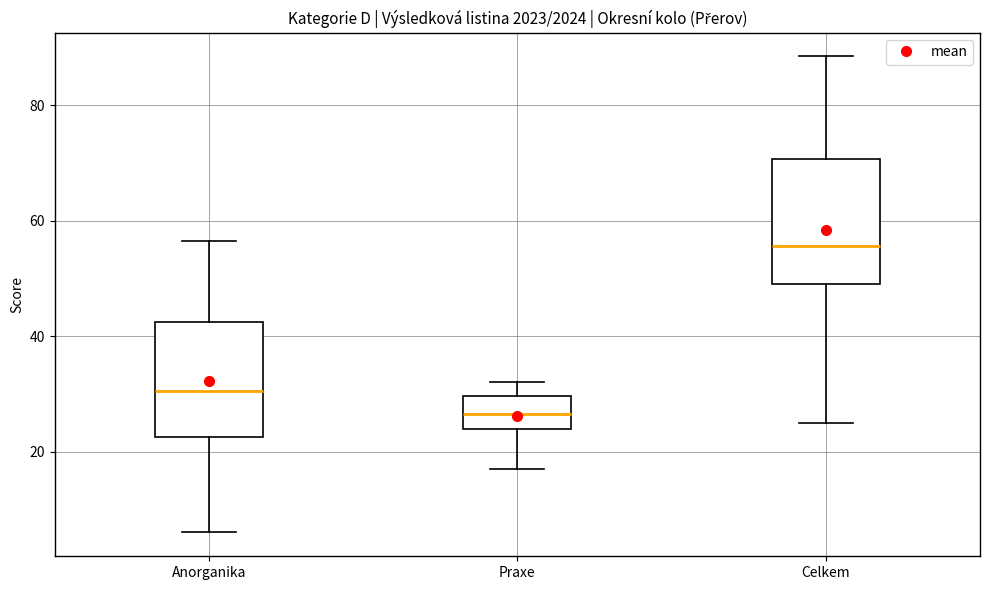

Which box's median line is the highest?

Celkem